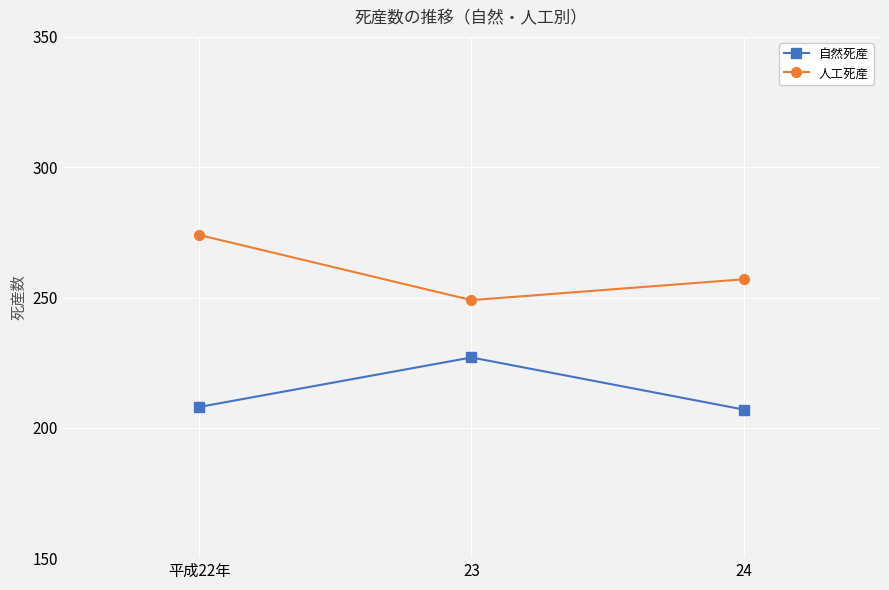

What are all the series names shown in the legend?

自然死産, 人工死産